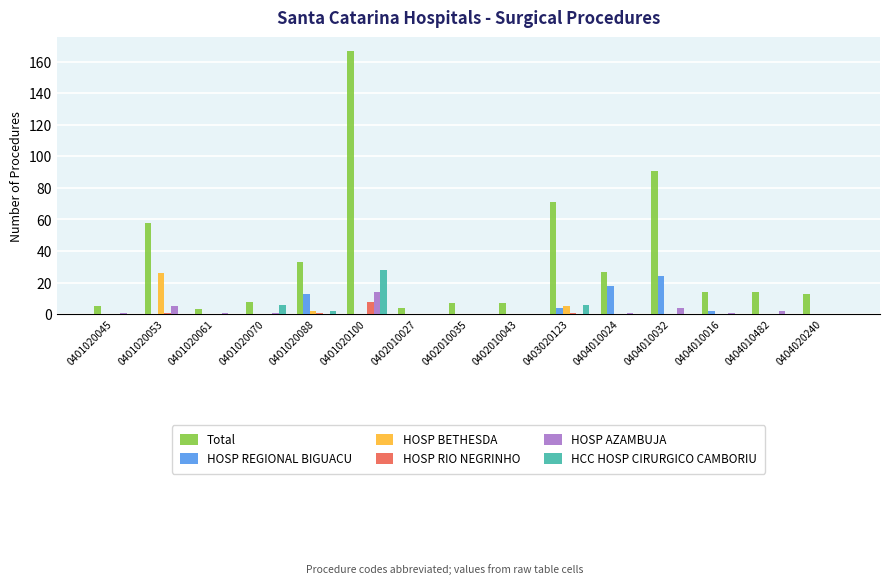

What is the greatest value displayed?

167